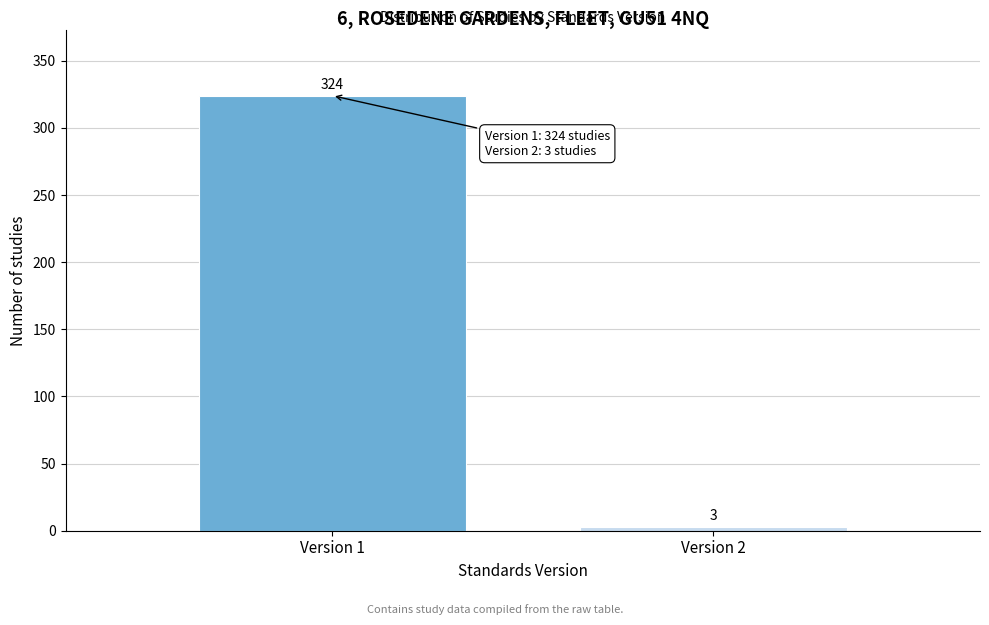

Reading left to right, transcribe all the data shown in this chart.

324	3